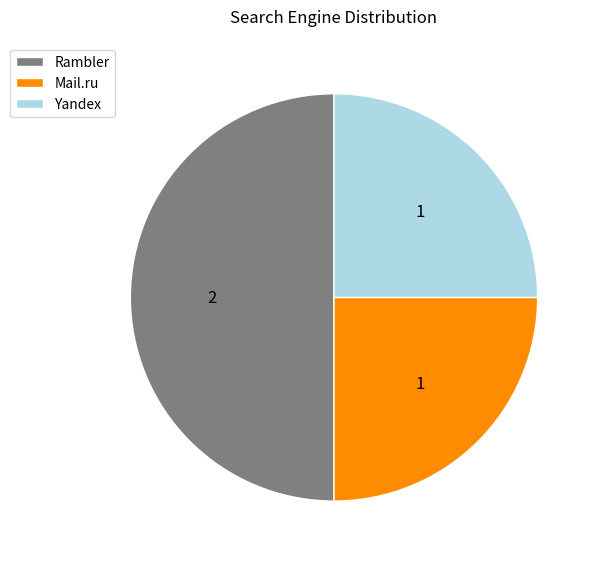

How many segments does this pie chart have?

3